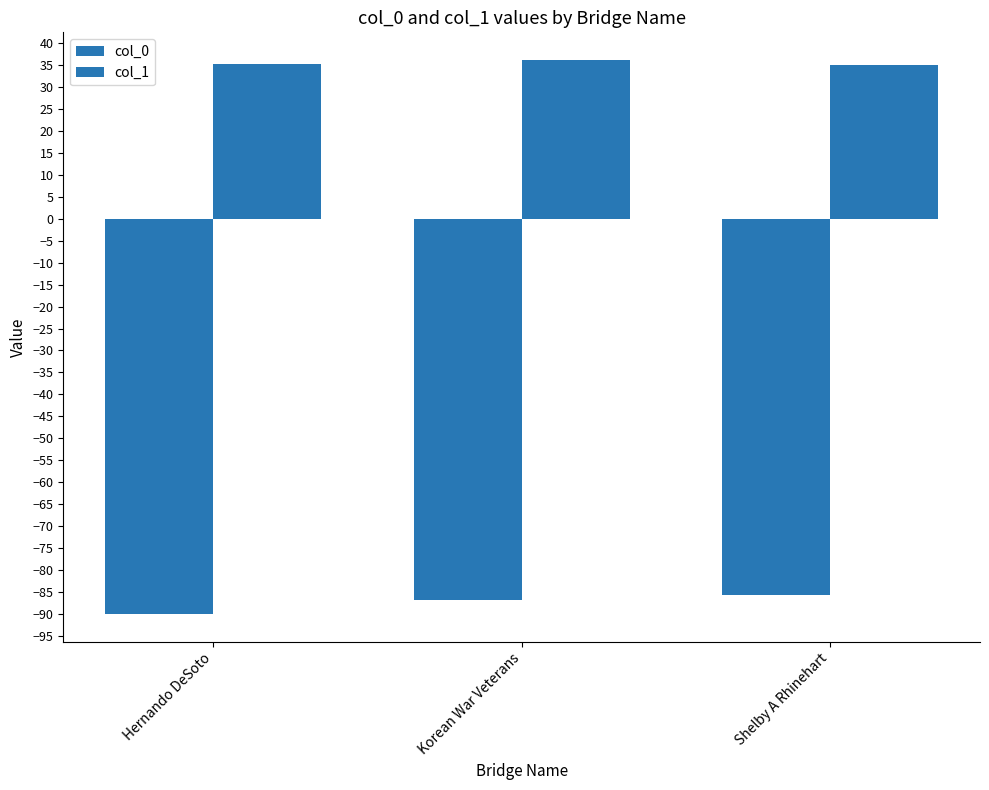

How many values in the col_0 series are below -86?

2